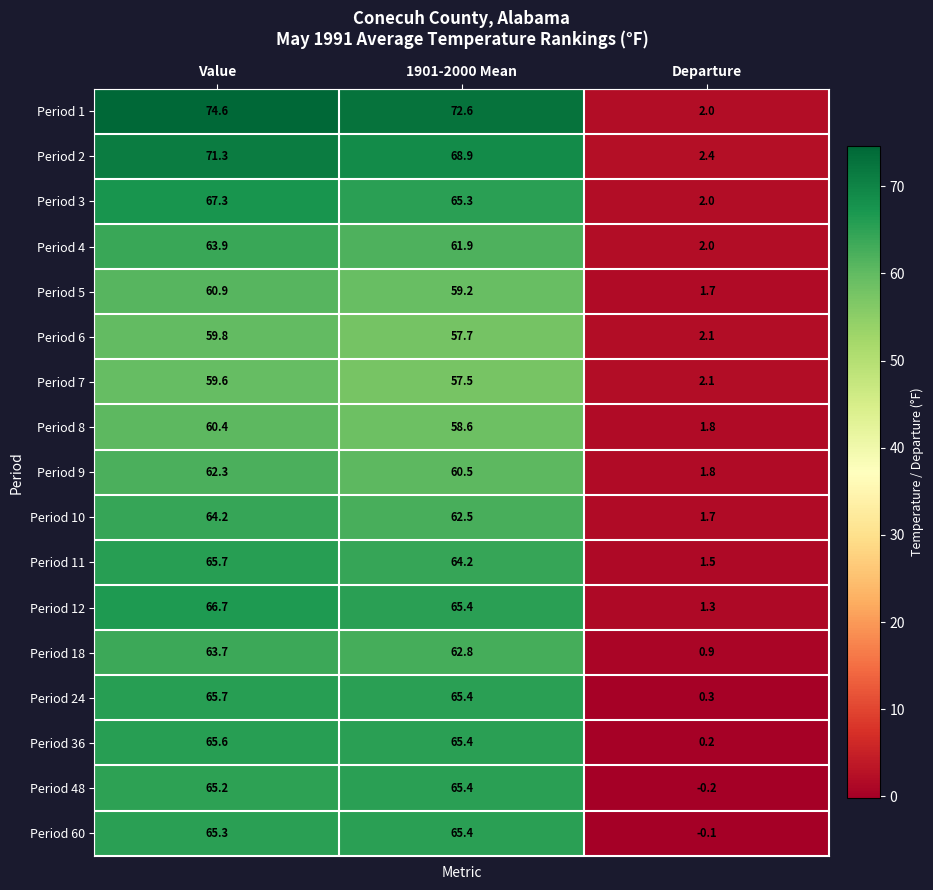

Rank the categories by Period 48 value from highest to lowest.

1901-2000 Mean, Value, Departure